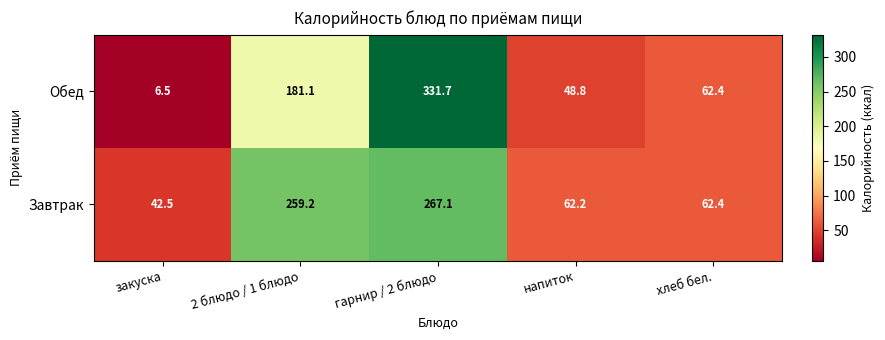

At which category is the sum across all series the highest?

гарнир / 2 блюдо